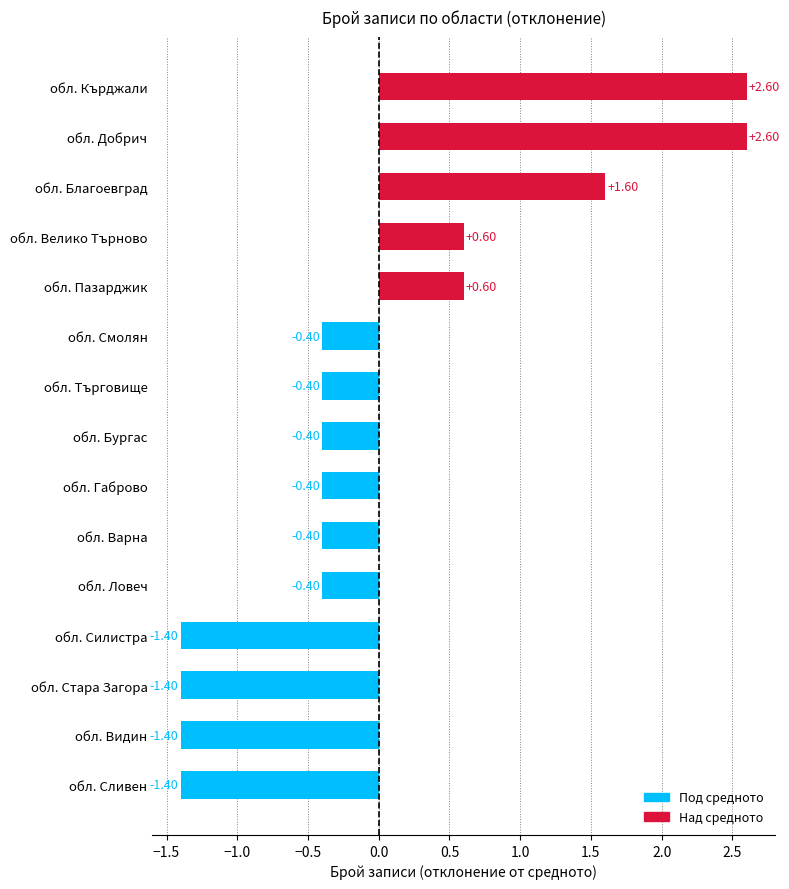

Which has a higher value, обл. Видин or обл. Благоевград?

обл. Благоевград